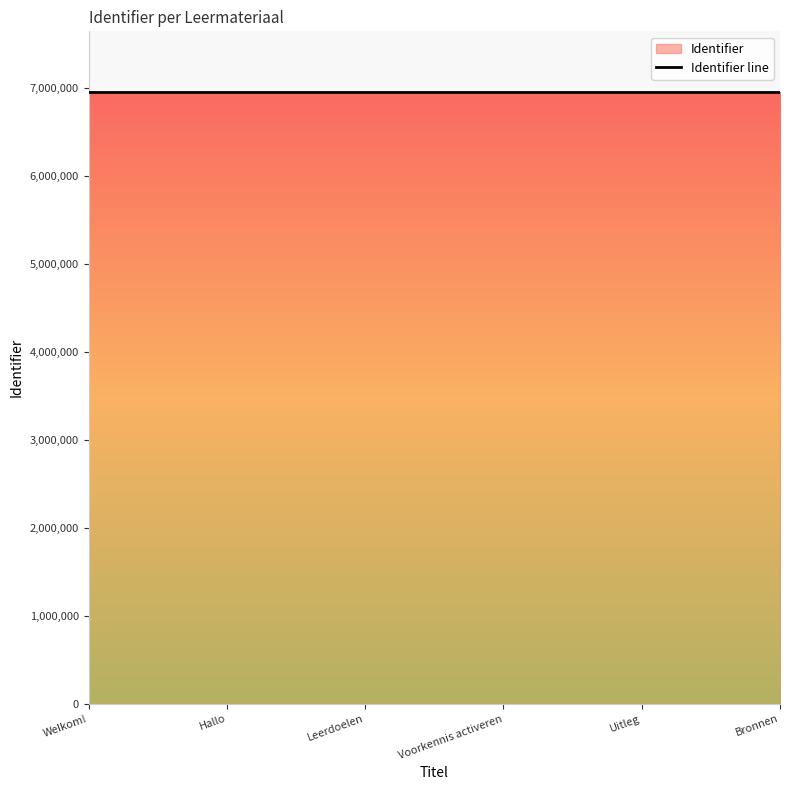

Between Welkom! and Voorkennis activeren, which is larger?

Voorkennis activeren